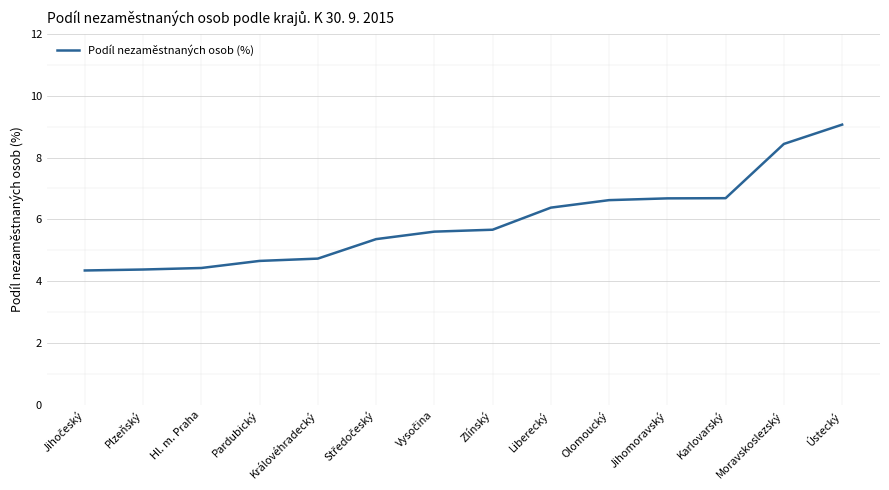

Count the number of categories in the chart.

14